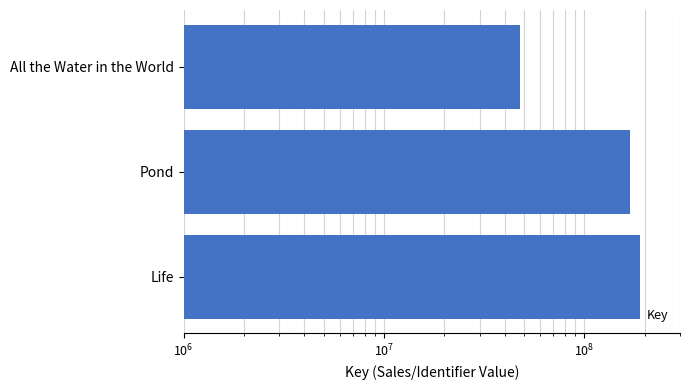

How many values are between 47646292 and 189262416?

3